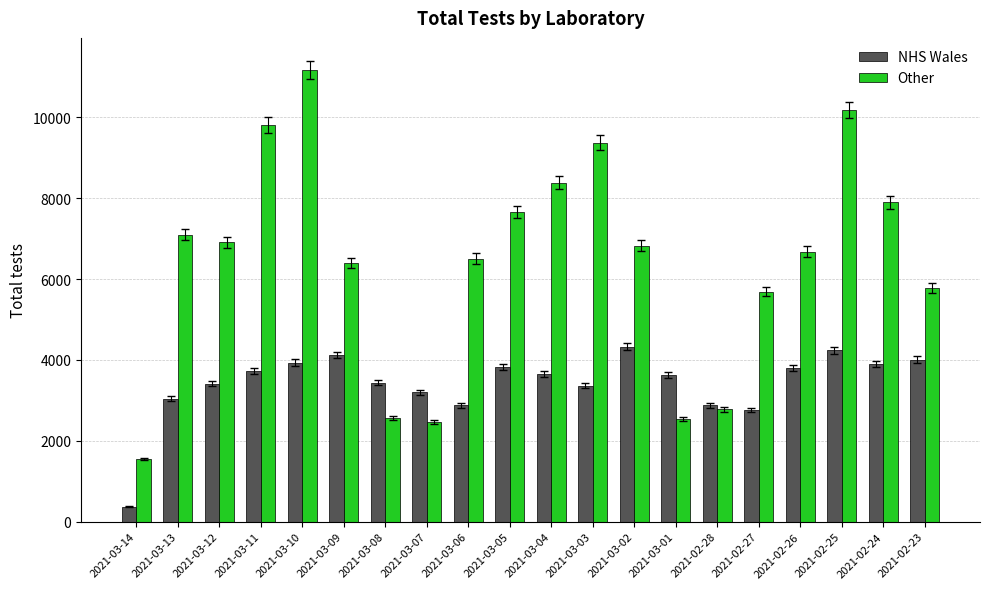

At how many categories does at least one series exceed 1133?

20